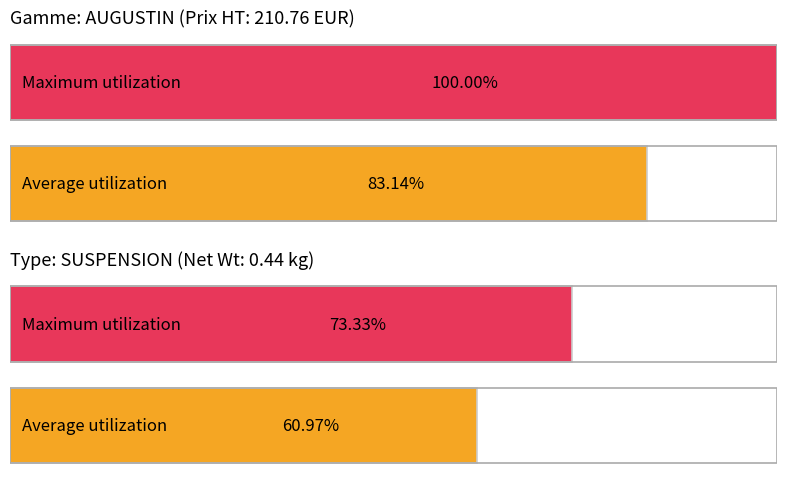

How many bars are there in each group?

2